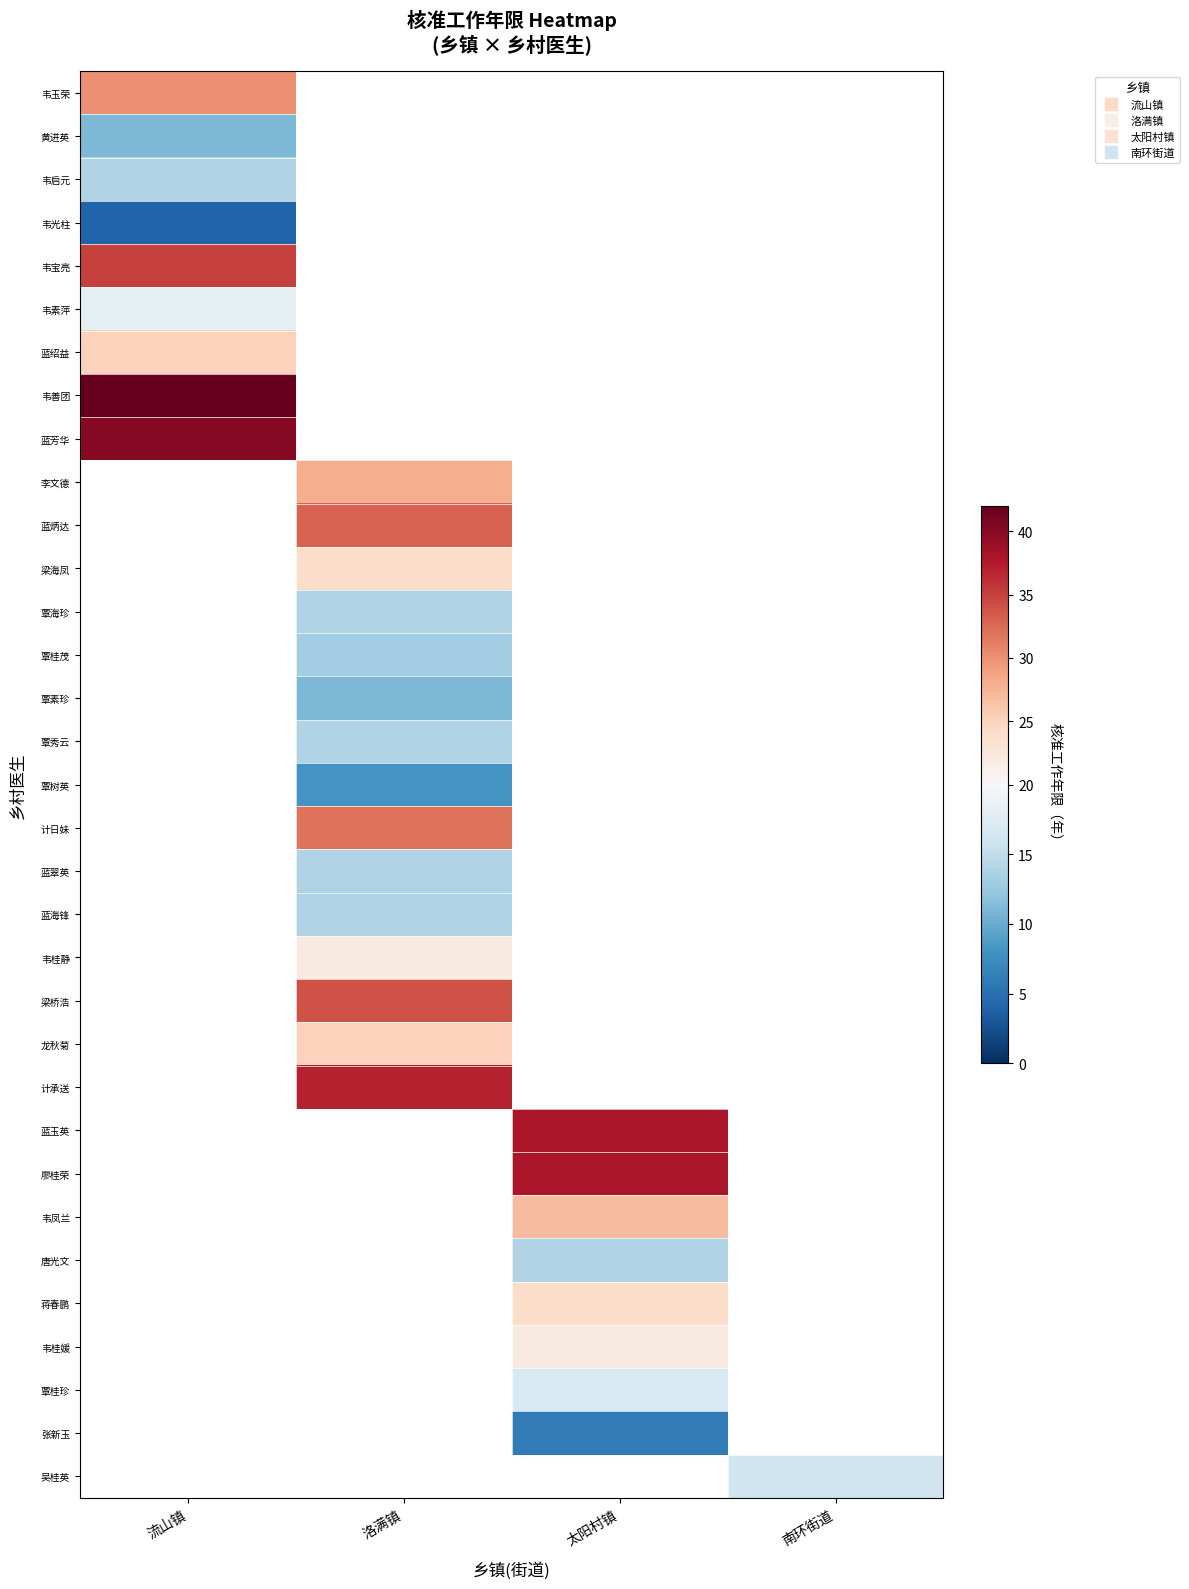

Is it true that 韦善团 equals 42.0 at 流山镇?

True